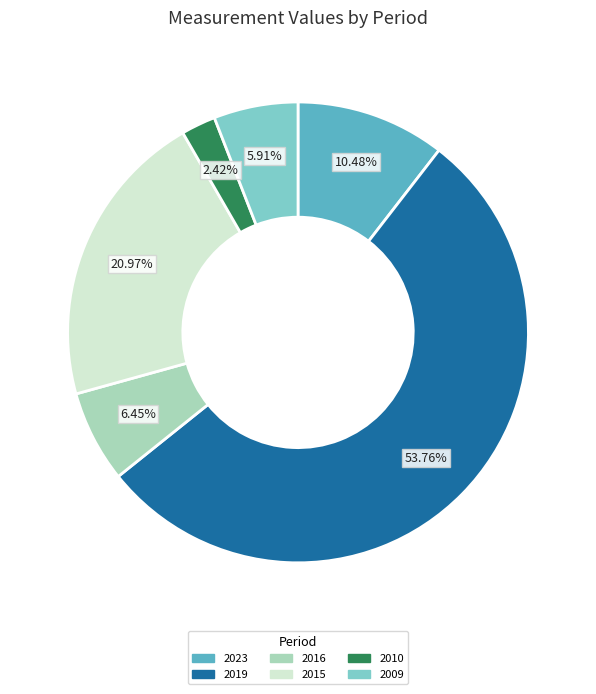

Is it true that 2015 is 21% of the pie?

True